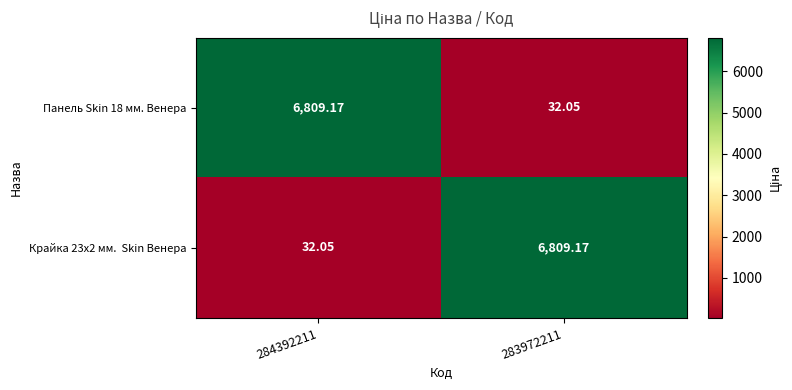

How many series are shown in this chart?

2